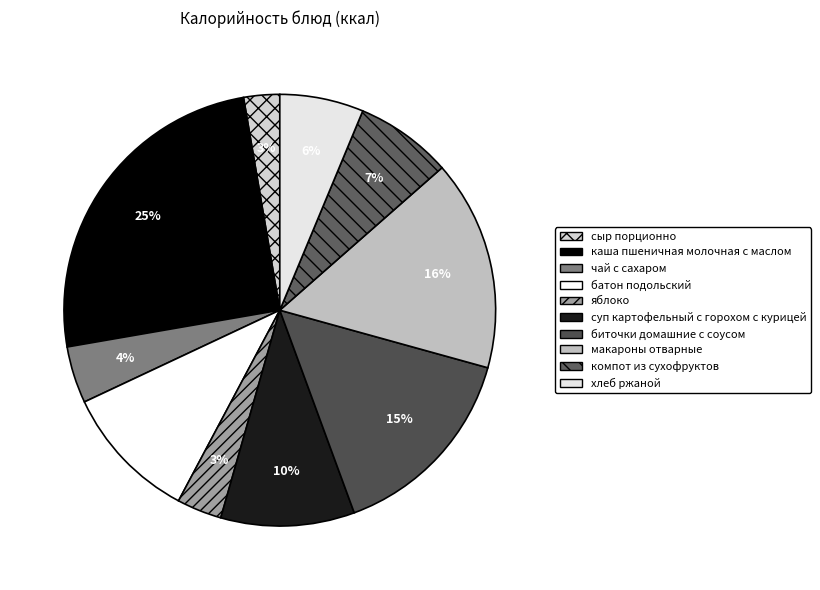

To the nearest percent, what is the average slice percentage?

10%